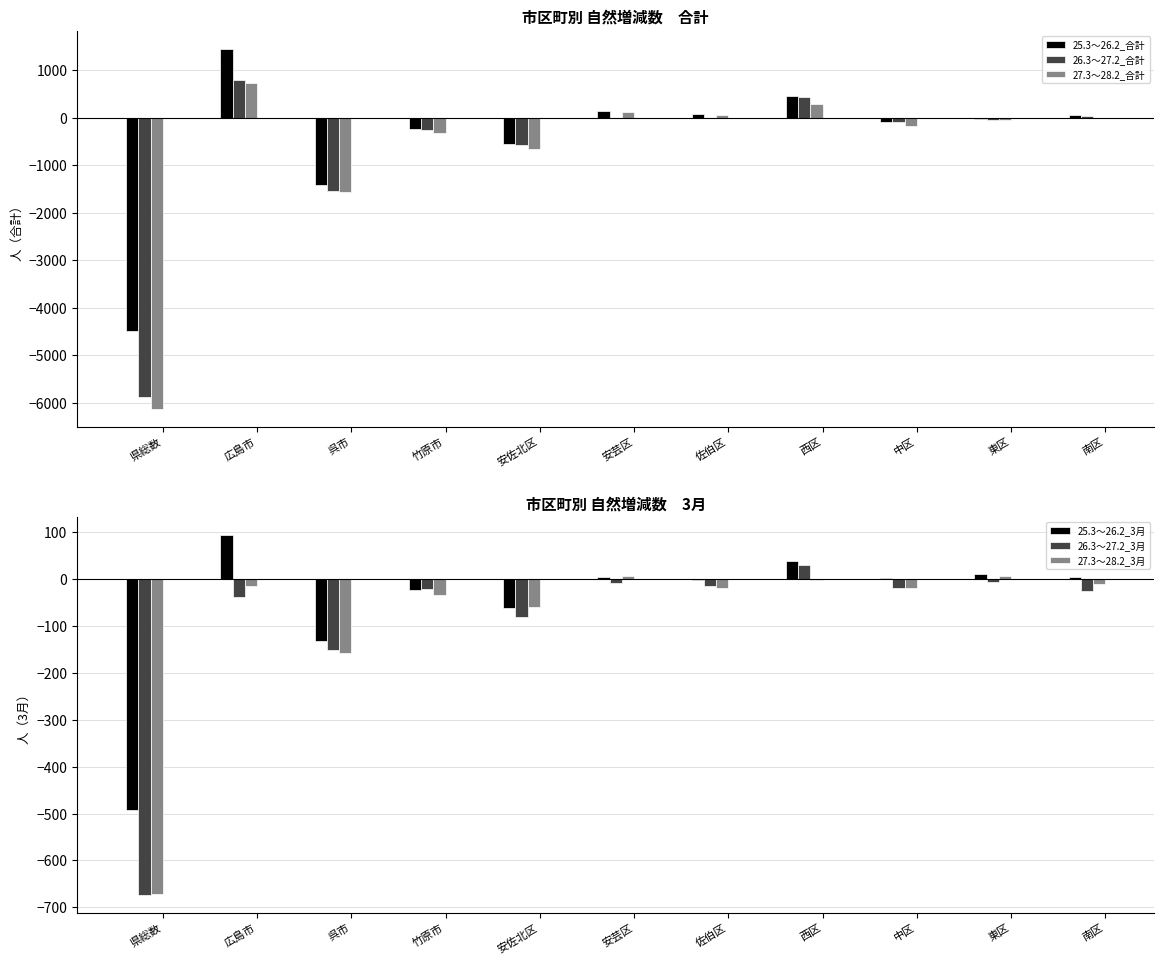

What is the sum of all 27.3～28.2_3月 values?

-975